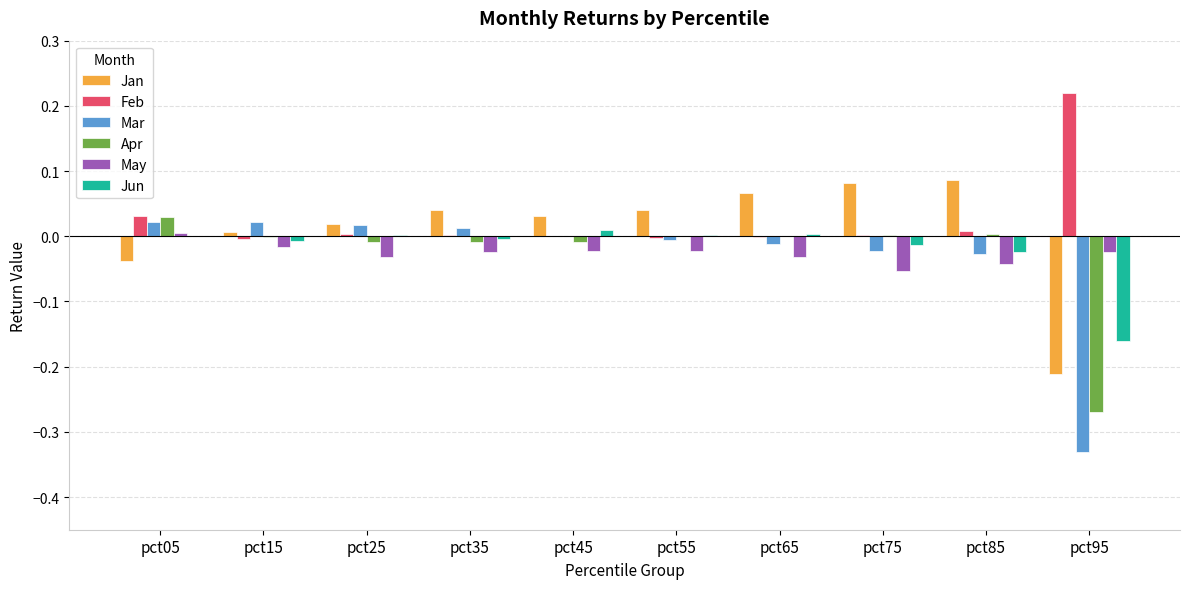

Is the value of Jan at pct25 greater than the value of Mar at pct95?

Yes